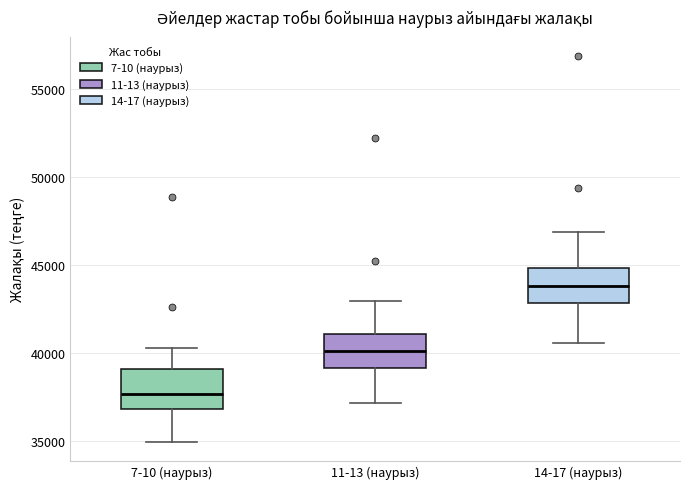

Reading left to right, transcribe this box plot: for each box, give where its median line is, the range the box spans, and where its two whiskers end, as read against the y-axis. The values are not printed on the chart, so give them approximately, as read against the axis.

7-10 (наурыз): median 37500, box 37000 to 39000, whiskers 35000 to 40000
11-13 (наурыз): median 40000, box 39000 to 41000, whiskers 37000 to 43000
14-17 (наурыз): median 44000, box 43000 to 45000, whiskers 40500 to 47000